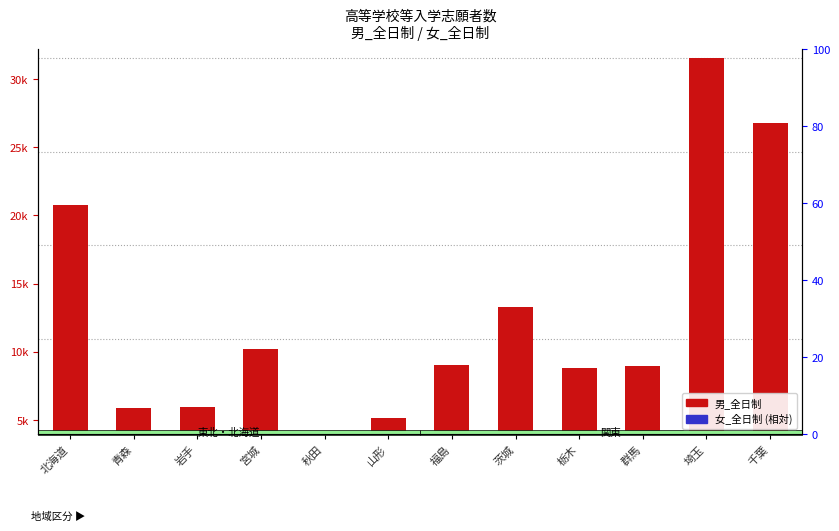

Does the chart contain stacked bars?

No